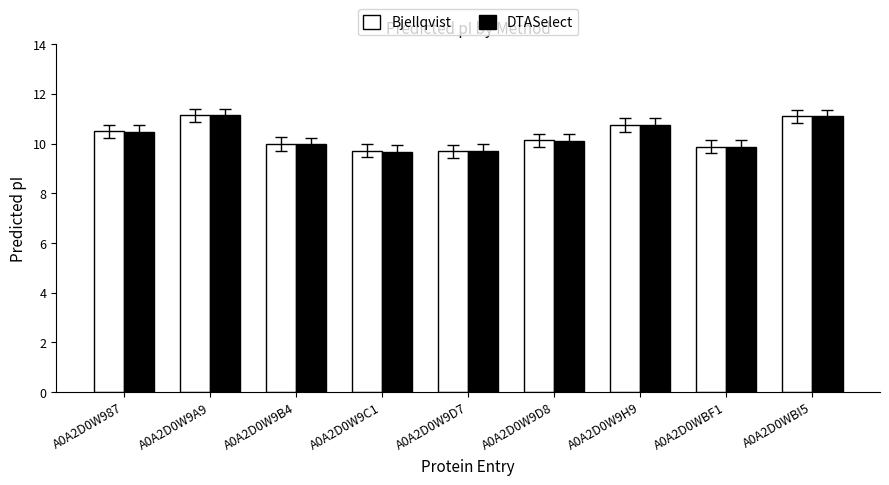

Reading left to right, what are all the values shown in this chart?

Bjellqvist: A0A2D0W987=10.5	A0A2D0W9A9=11.1	A0A2D0W9B4=10.0	A0A2D0W9C1=9.7	A0A2D0W9D7=9.7	A0A2D0W9D8=10.1	A0A2D0W9H9=10.7	A0A2D0WBF1=9.9	A0A2D0WBI5=11.1
DTASelect: A0A2D0W987=10.5	A0A2D0W9A9=11.1	A0A2D0W9B4=10.0	A0A2D0W9C1=9.7	A0A2D0W9D7=9.7	A0A2D0W9D8=10.1	A0A2D0W9H9=10.7	A0A2D0WBF1=9.9	A0A2D0WBI5=11.1